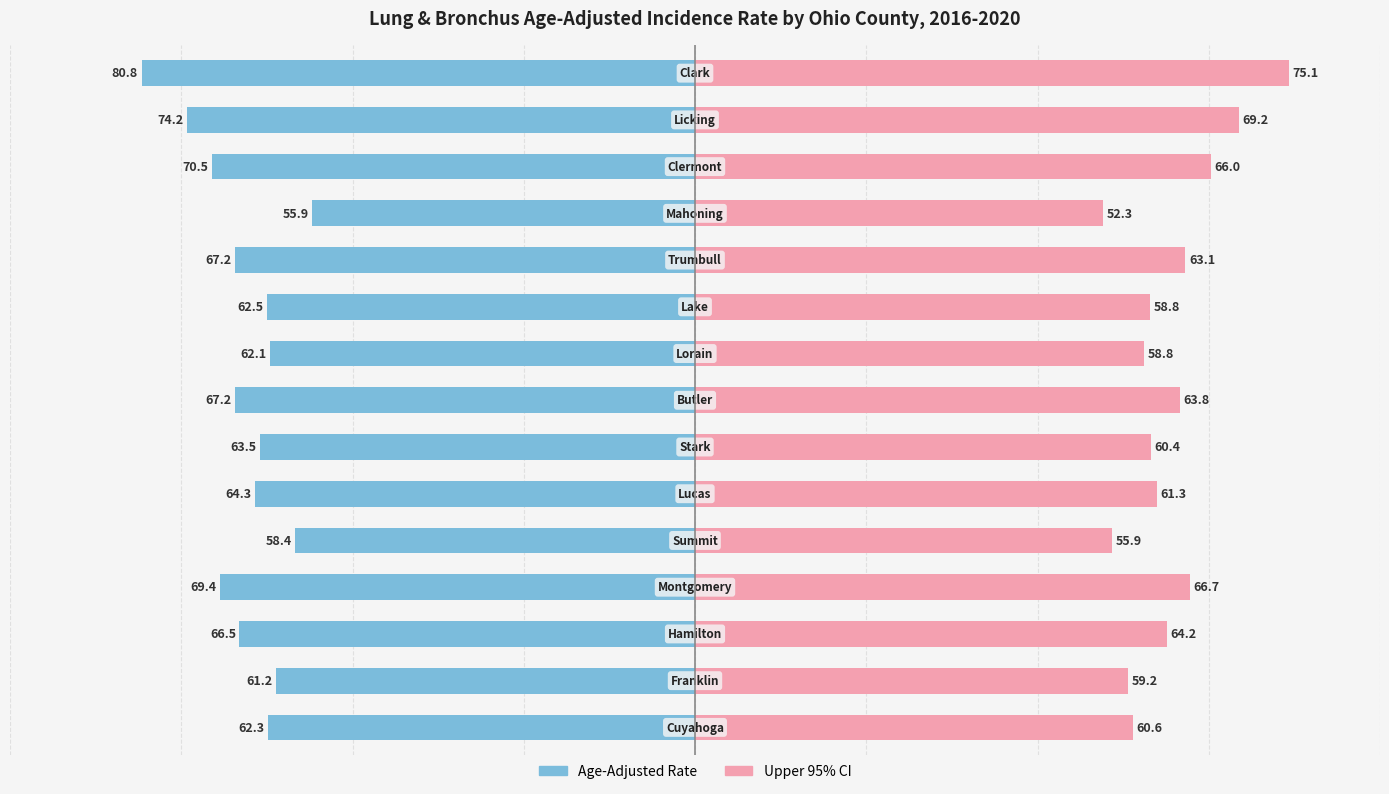

What are all the series names shown in the legend?

Age-Adjusted Rate, Upper 95% CI